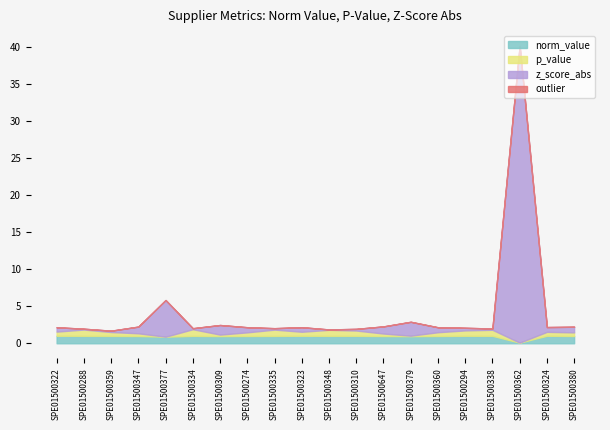

True or false: p_value and outlier intersect in this chart.

False